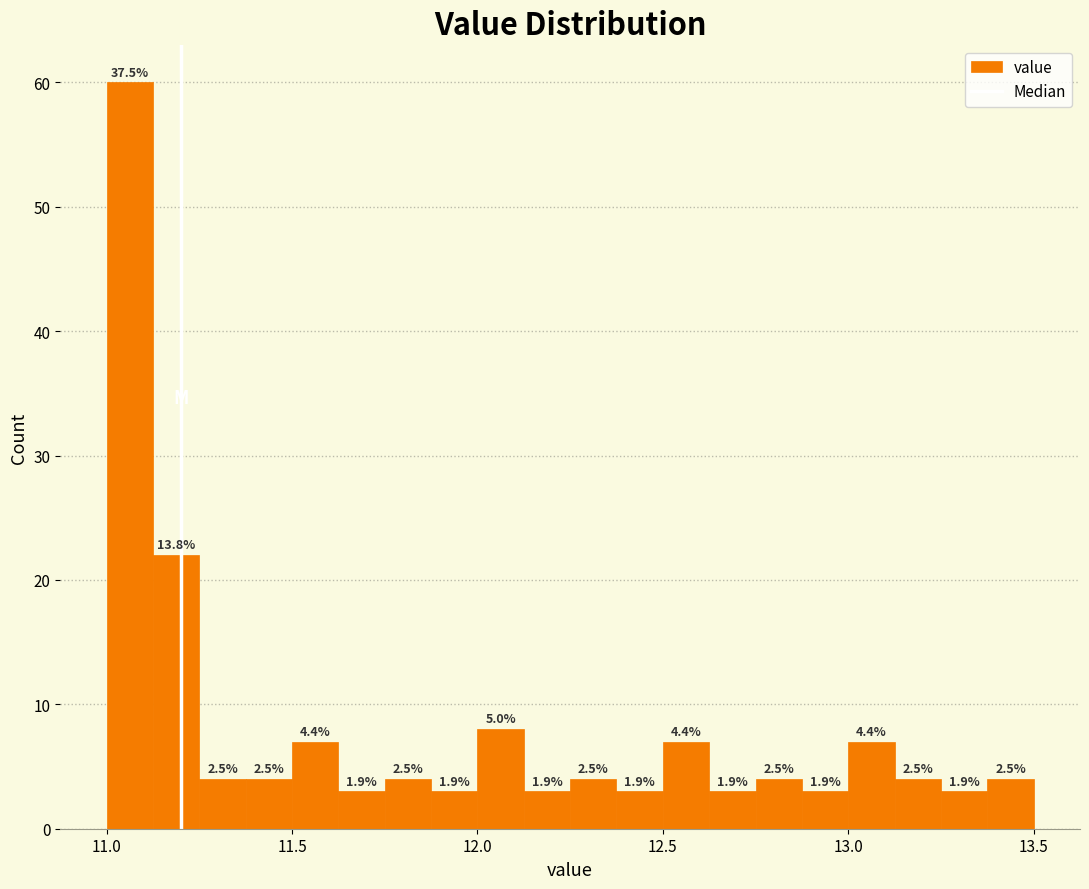

Read against the x-axis, roughly where is the centre of the tallest bar?

11.05